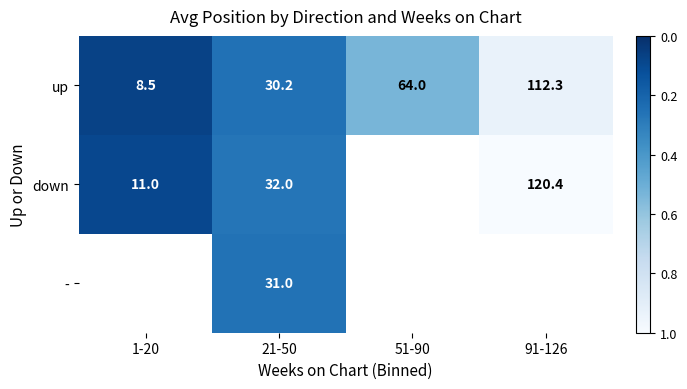

What is the approximate value of up at 91-126?

112.3